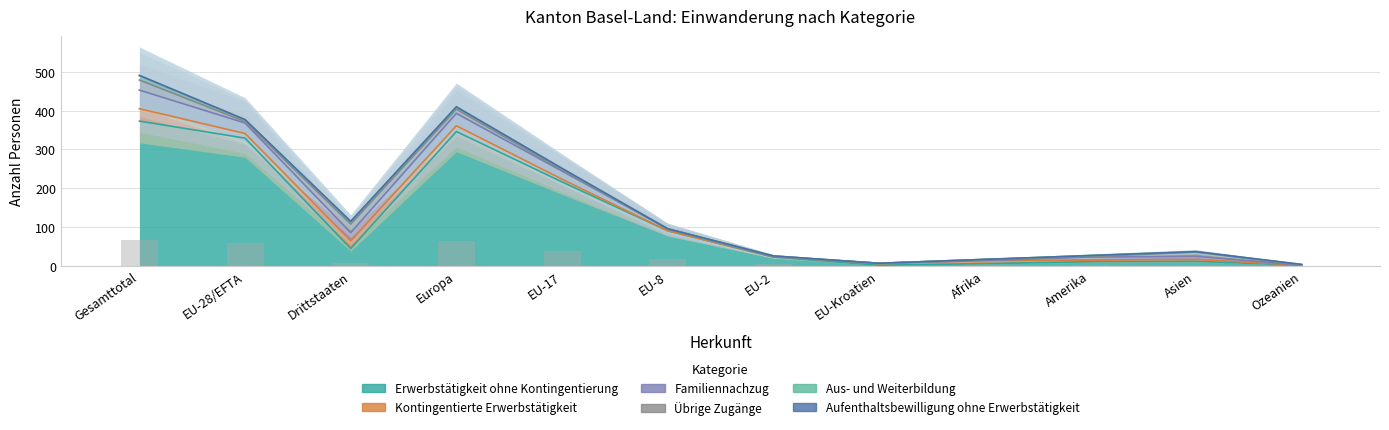

What is the value of the Kontingentierte Erwerbstätigkeit bar at the 9th from the left?

8